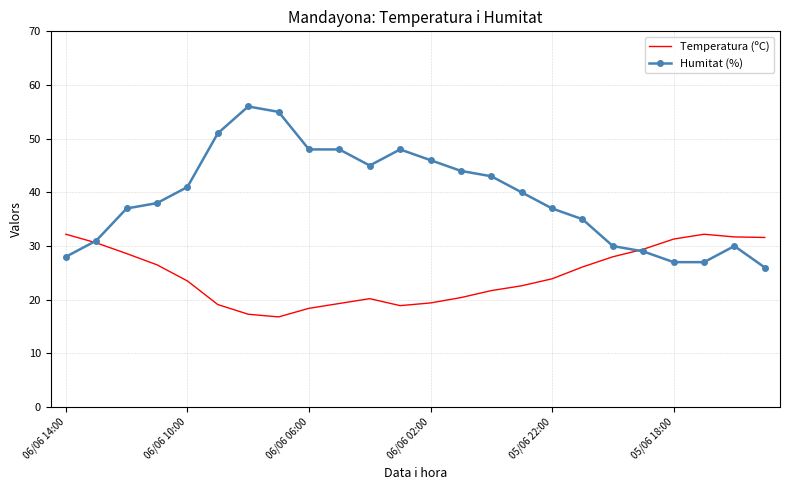

Which series has the largest range (max minus min)?

Humitat (%)